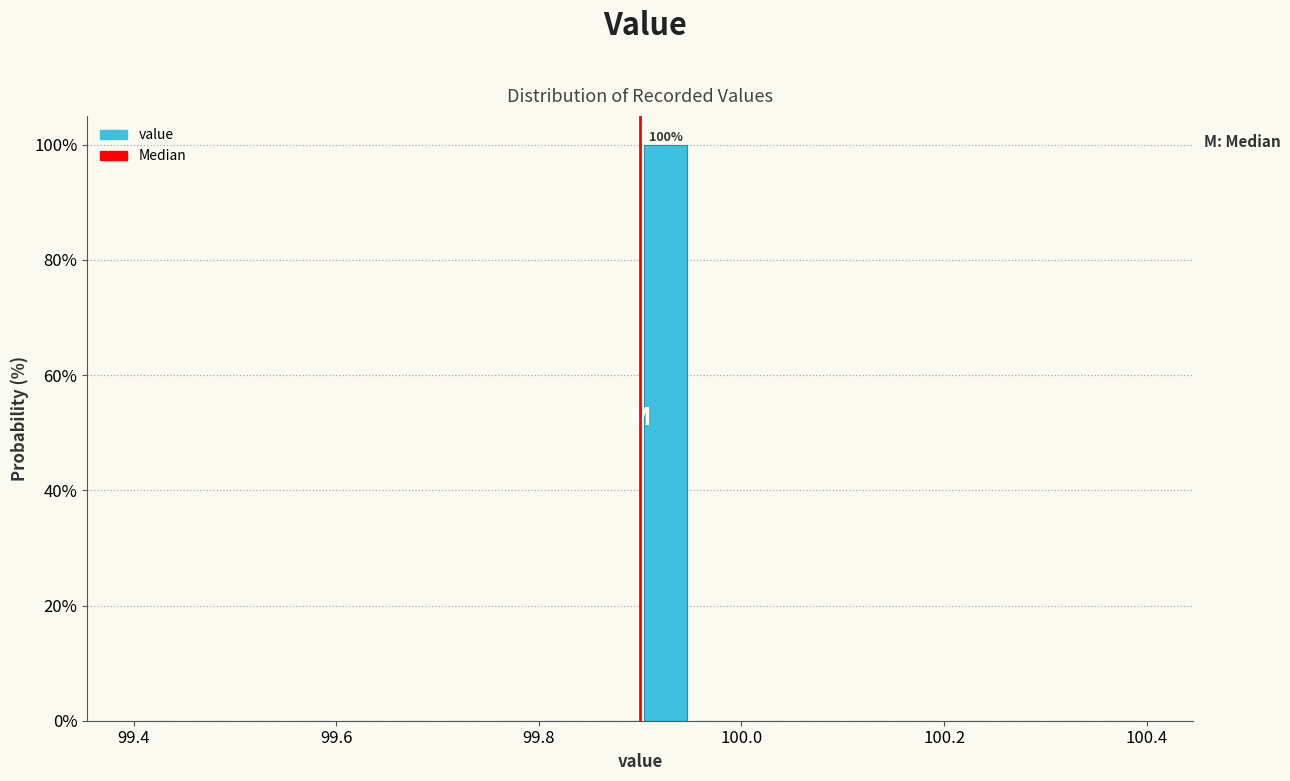

Around what value on the x-axis is the tallest bar? Give the approximate position of its centre, as read against the axis.

99.92